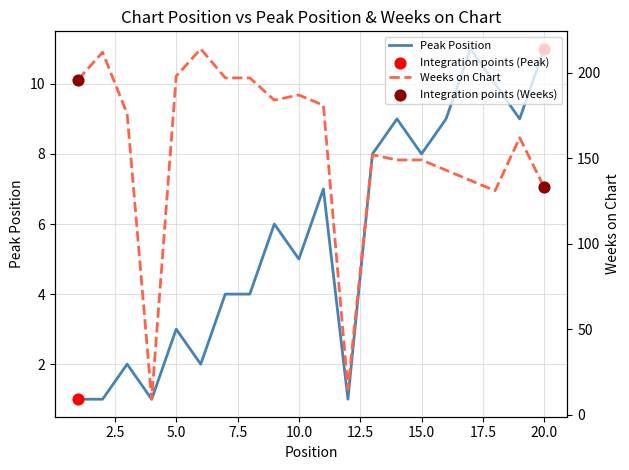

Which series has the widest spread of Y values?

Weeks on Chart